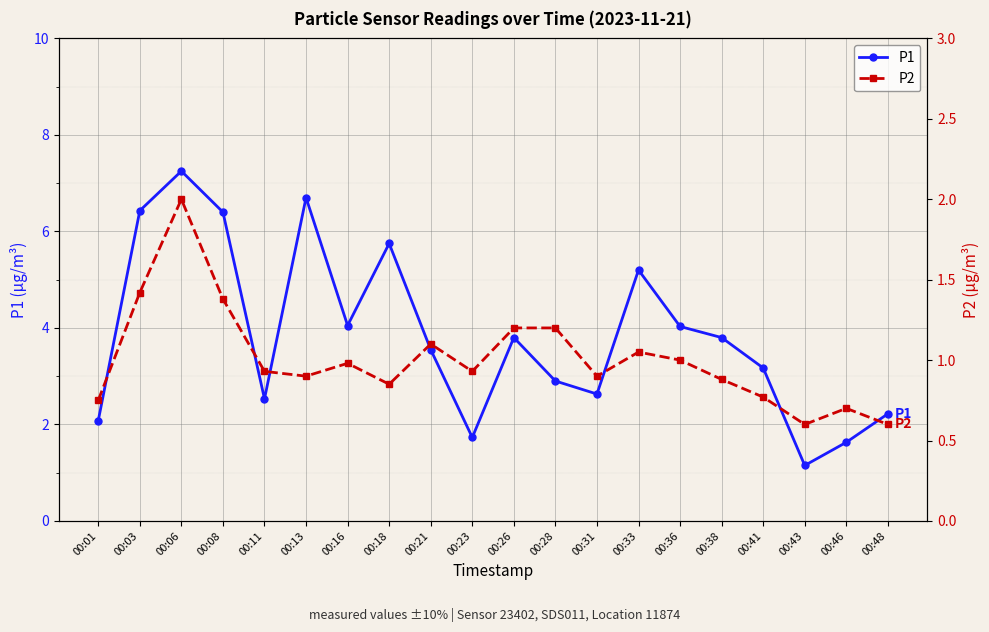

List the series in order of their overall mean, lowest first.

P2, P1